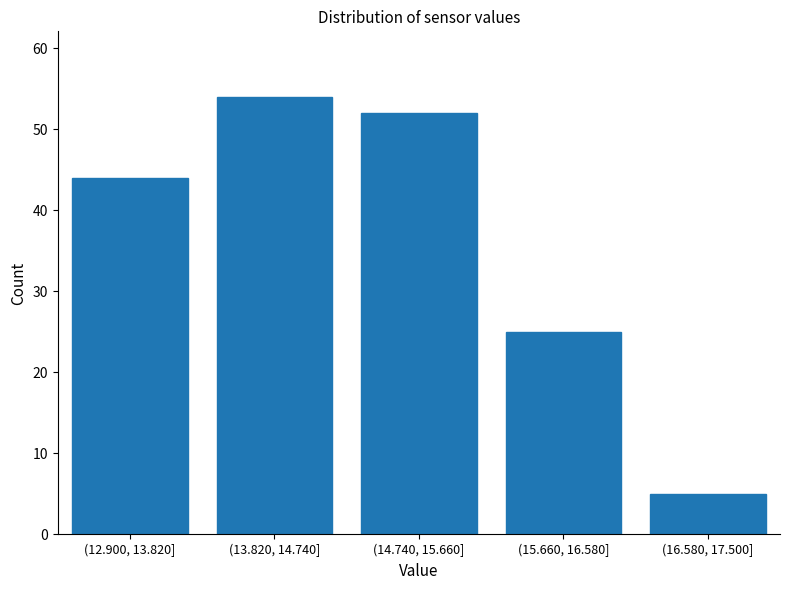

Reading right to left, transcribe all the data shown in this chart.

5	25	52	54	44